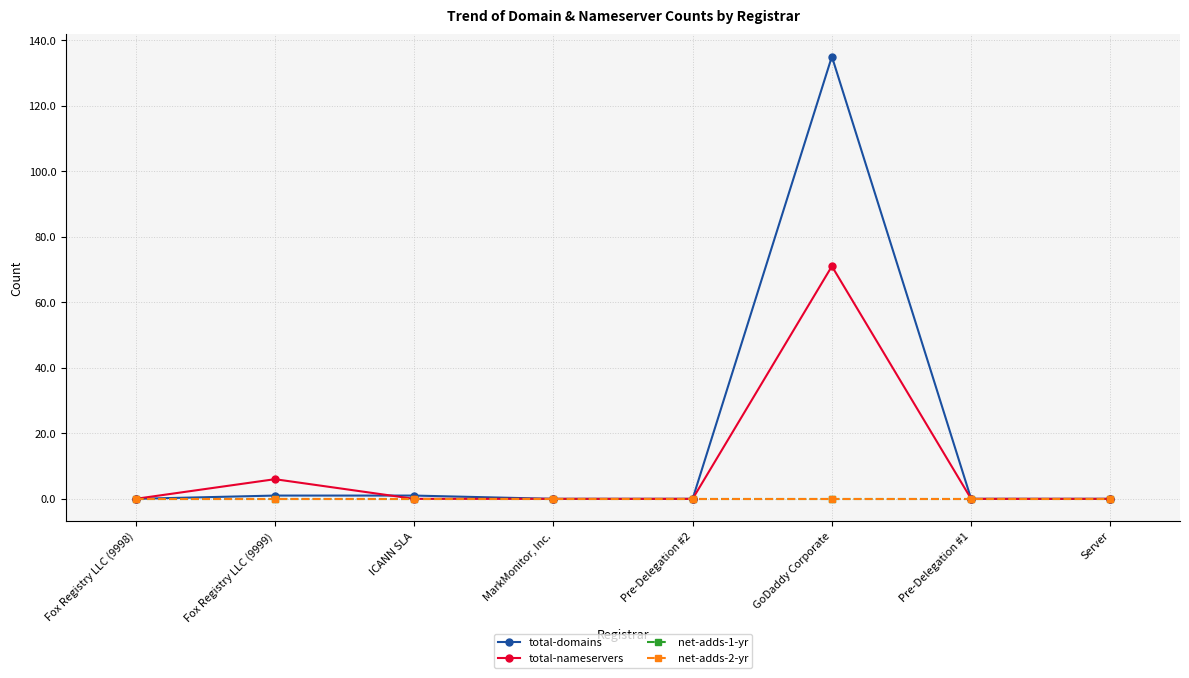

Does the chart have visible grid lines?

Yes